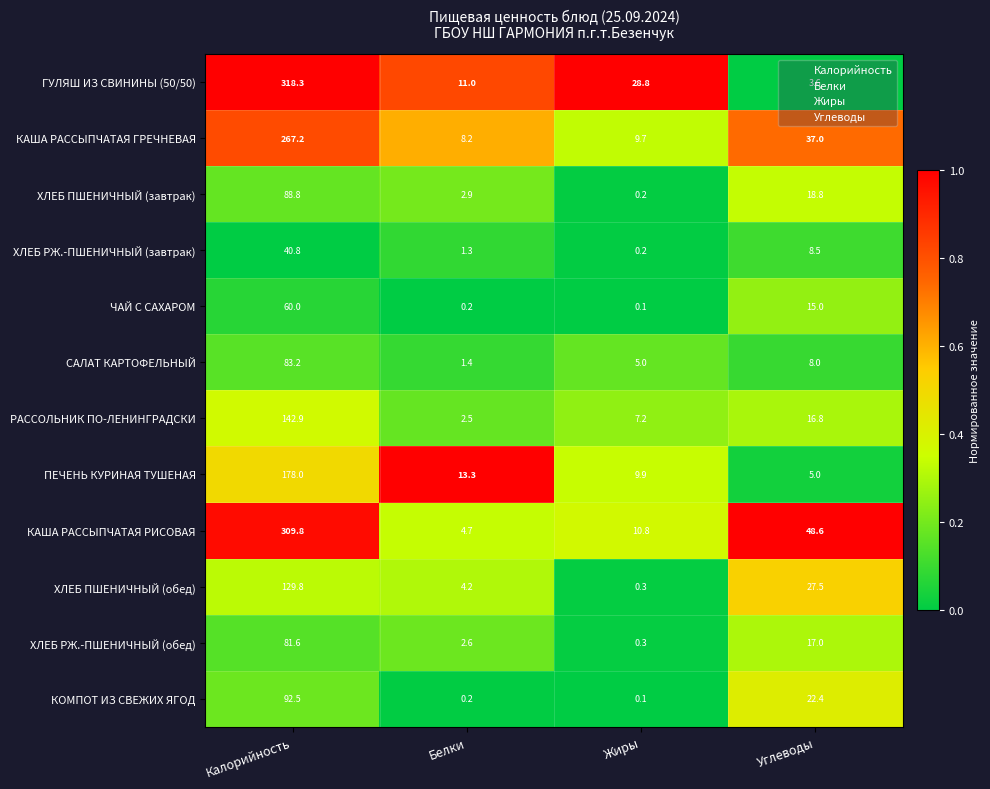

What is the difference between the maximum and minimum values in the ХЛЕБ РЖ.-ПШЕНИЧНЫЙ (завтрак) series?

40.6